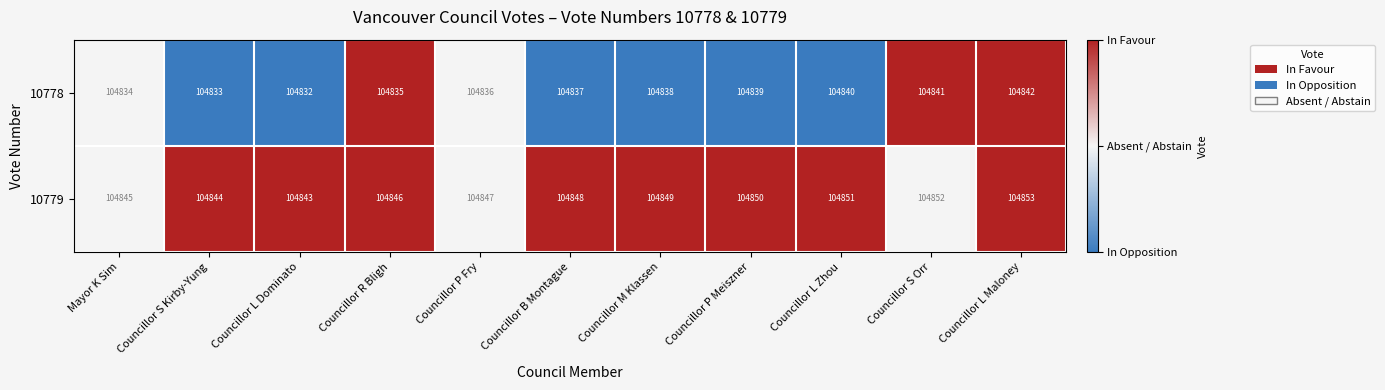

The value of 10778 at Councillor P Fry is 104836. True or false?

True